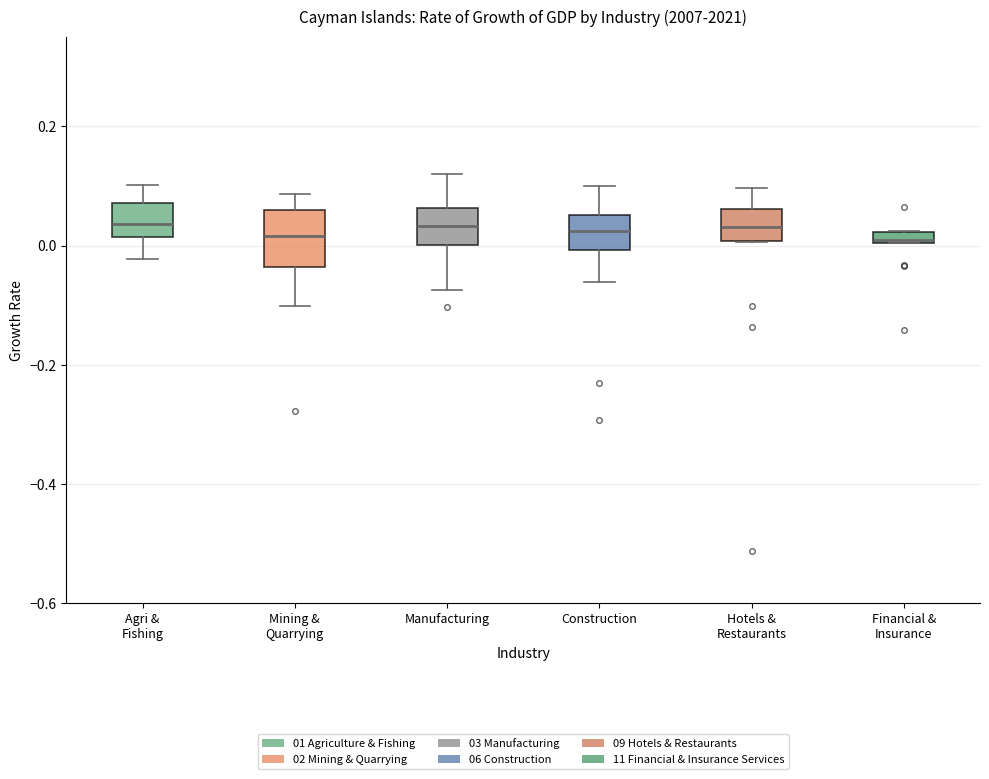

Where is the lower edge of the box for Financial & Insurance on the y-axis? The values are not printed on the chart, so give them approximately, as read against the axis.

0.00